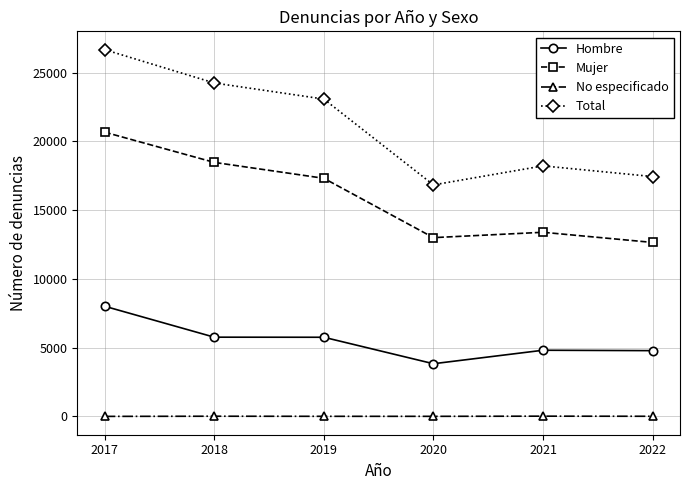

True or false: No especificado has more than 0 interior local peaks.

True